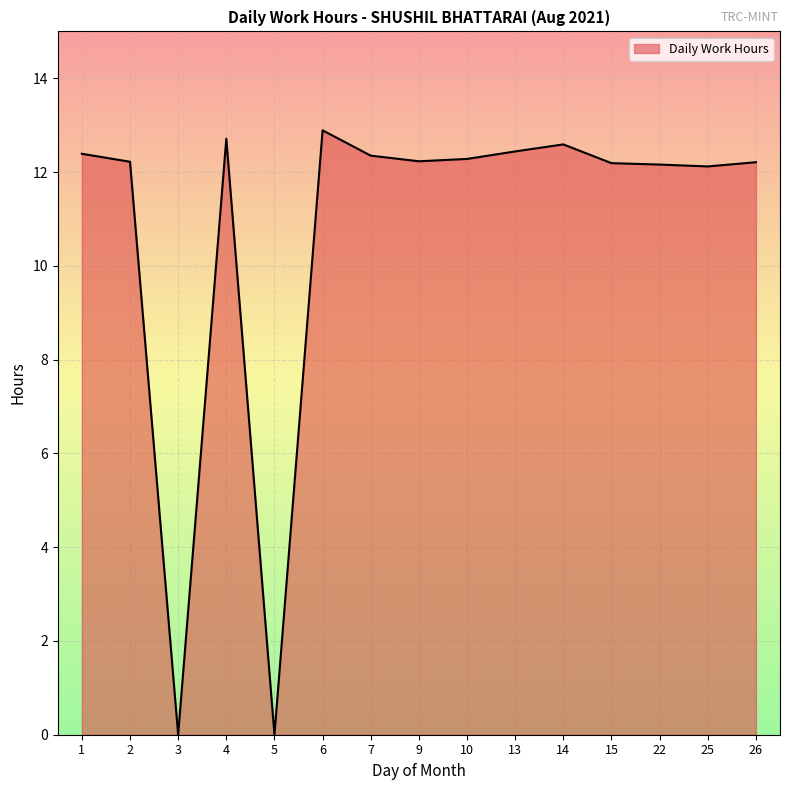

Read the value at 22.

12.2